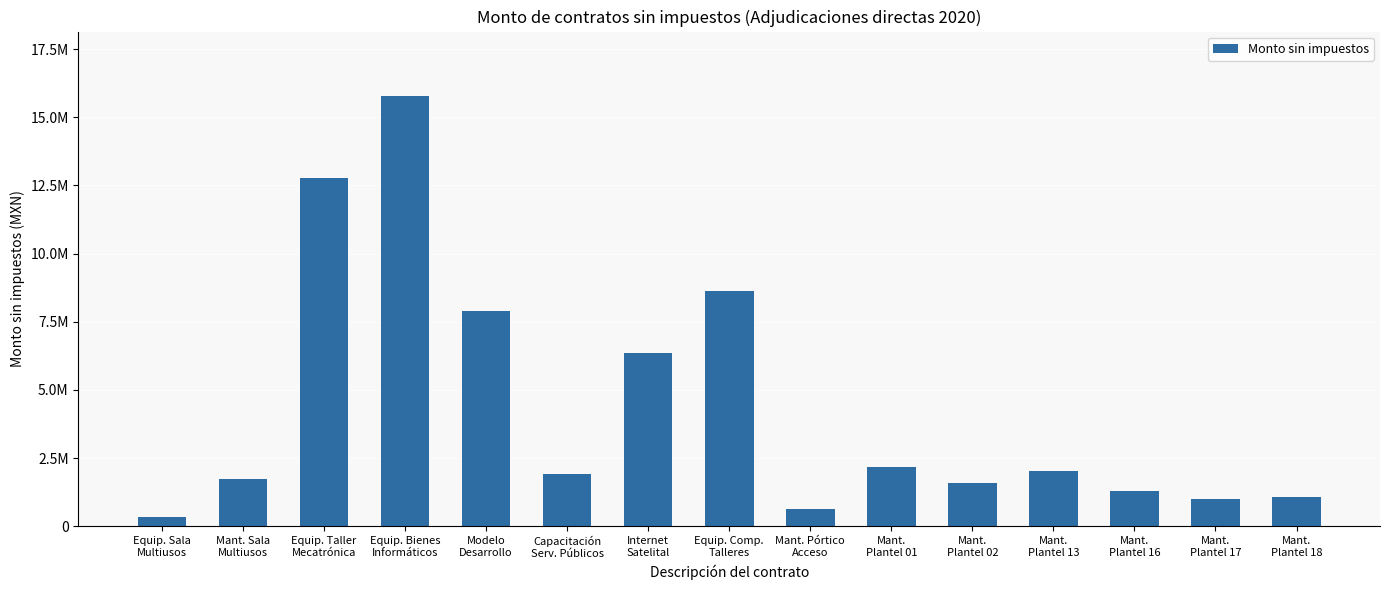

Is it true that the value at Mant.
Plantel 13 is 2036283.8?

True